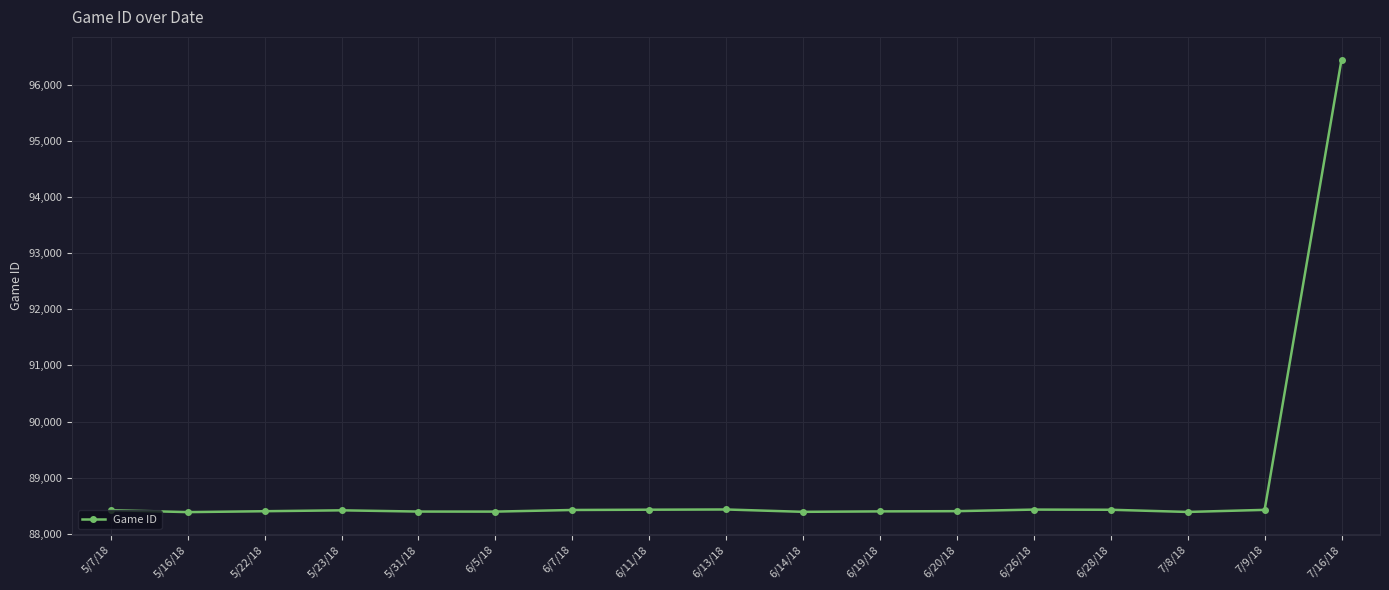

The chart shows a value of 88428 at 6/11/18. True or false?

True